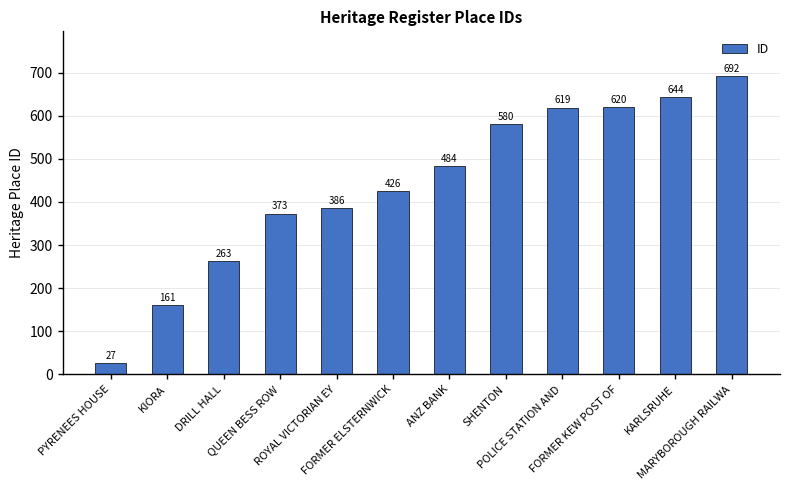

What is the ratio of the value at KARLSRUHE to the value at FORMER ELSTERNWICK?

1.5